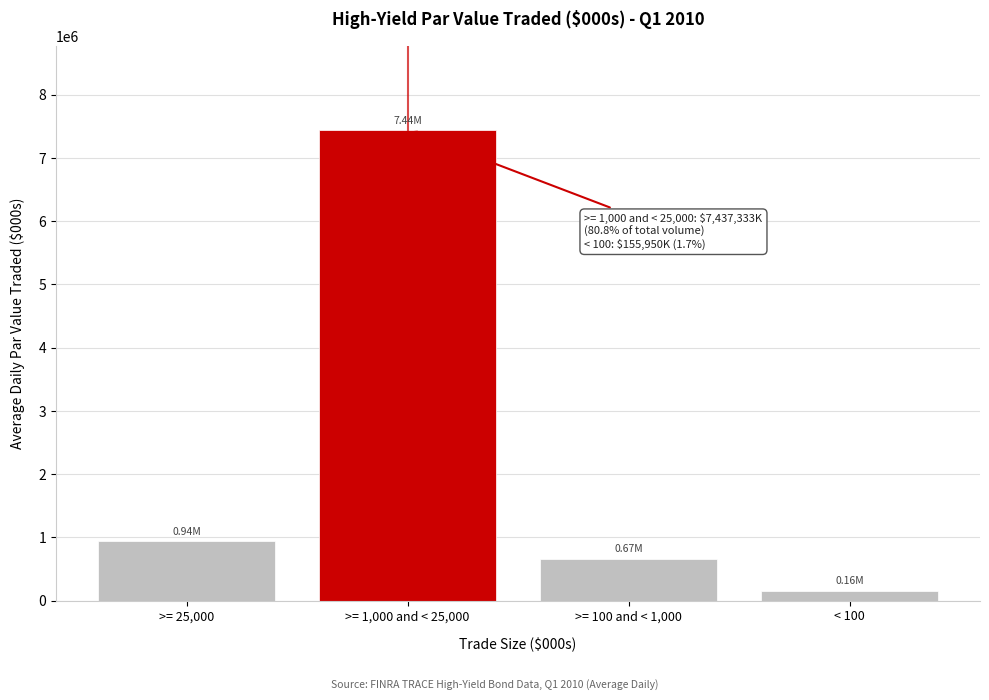

What is the difference between the maximum and second lowest values?

6772065.5